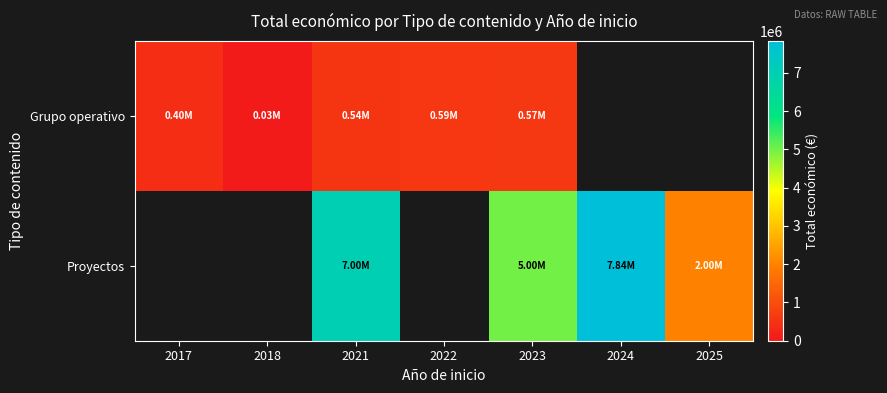

How many data points in Proyectos are less than 6999161?

2